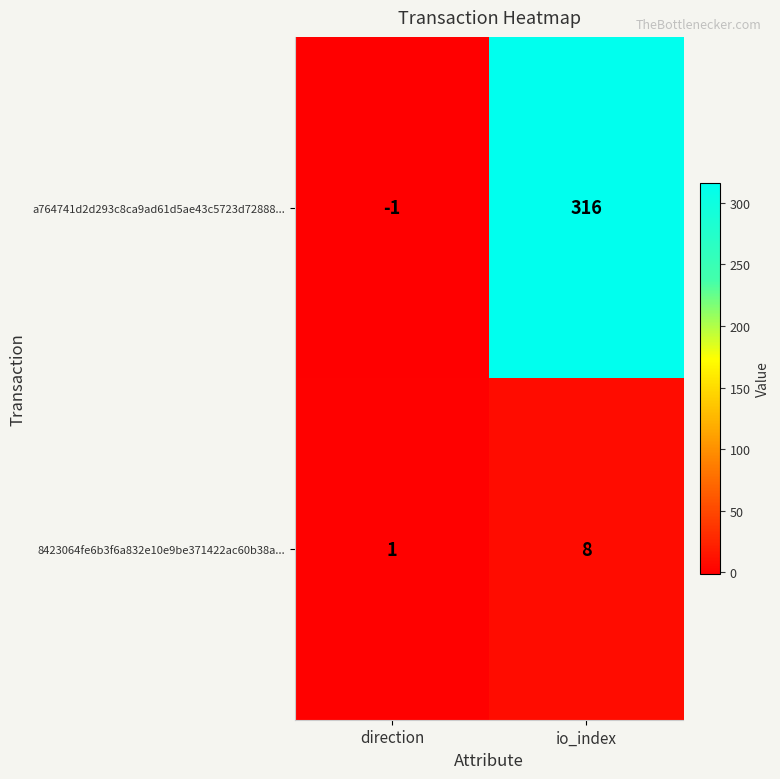

The value of 8423064fe6b3f6a832e10e9be371422ac60b38a... at io_index is 13. True or false?

False